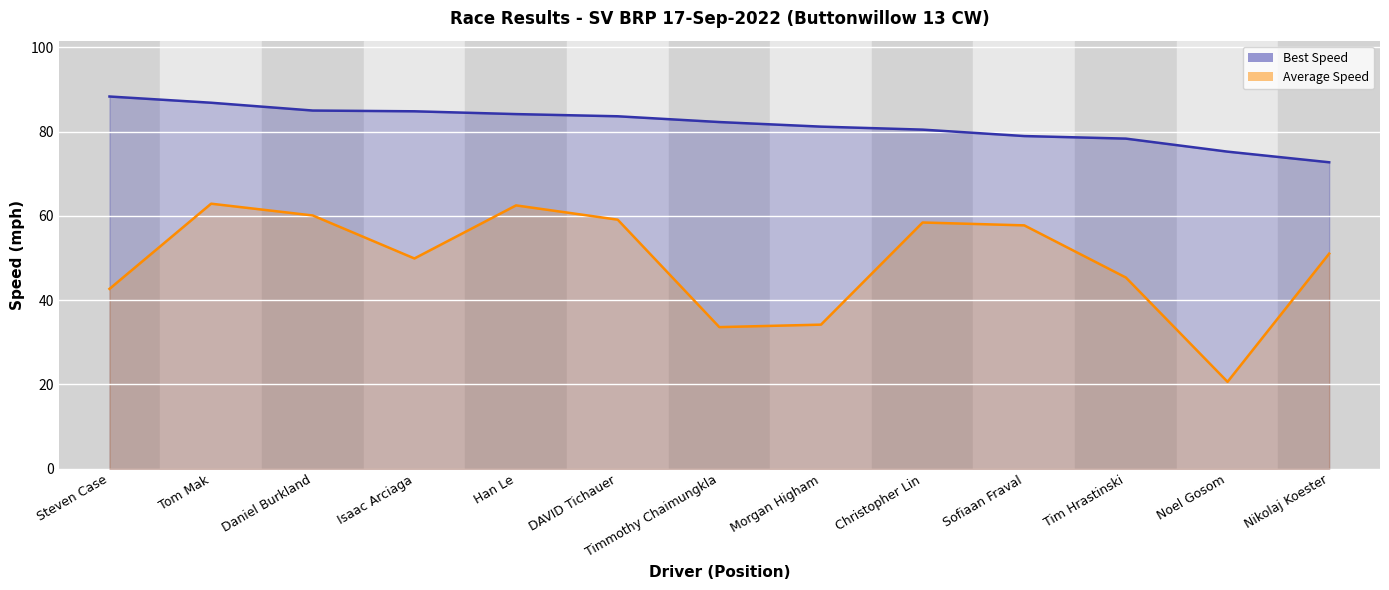

Reading left to right, list all the values displayed in this chart.

Best Speed: 88.3	86.9	85.0	84.8	84.2	83.7	82.3	81.2	80.5	79.0	78.4	75.3	72.7
Average Speed: 42.7	62.9	60.1	49.9	62.5	59.1	33.6	34.2	58.4	57.8	45.4	20.6	51.1